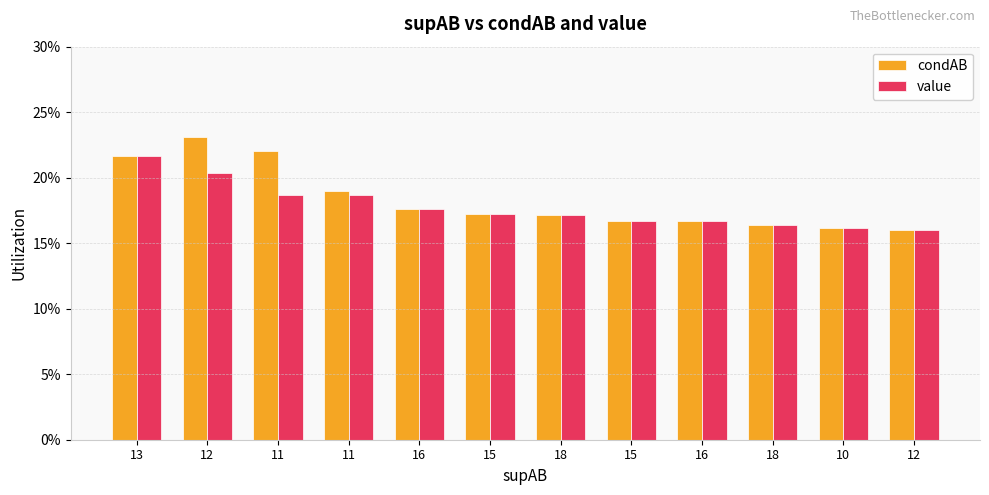

The value of value at 11 is 0.3. True or false?

False